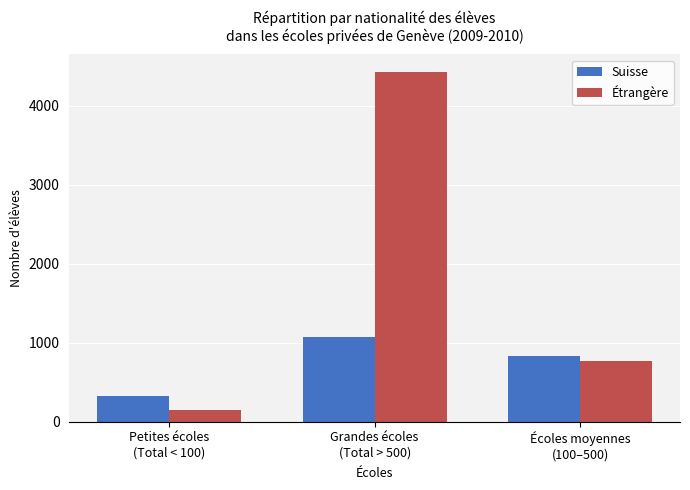

At which label is Suisse closest to 698?

Écoles moyennes
(100–500)